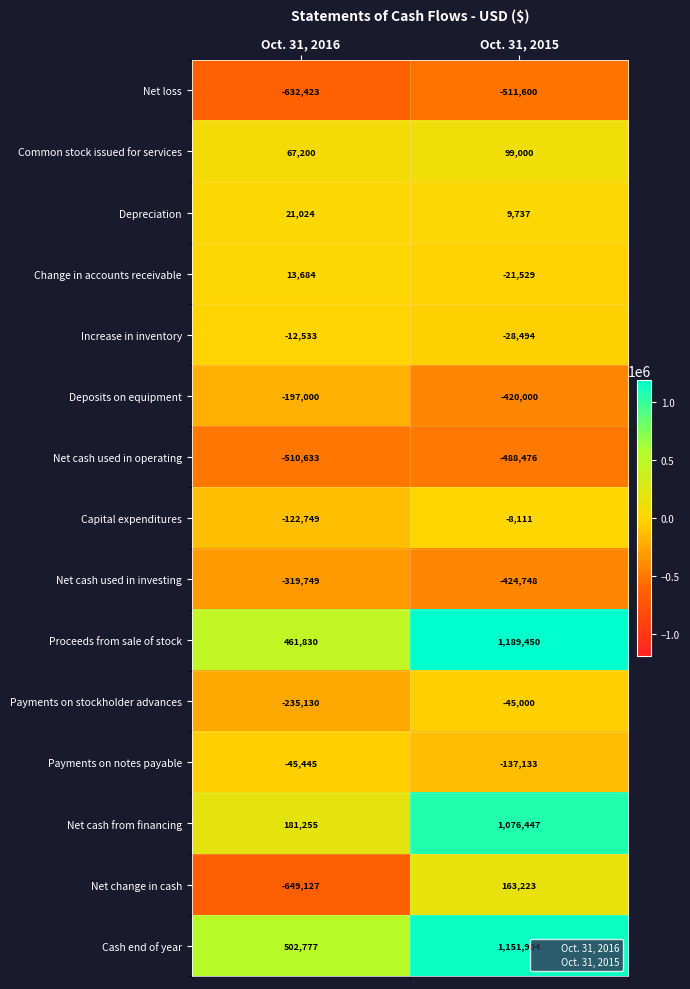

Read the Payments on stockholder advances value at Oct. 31, 2016.

-235130